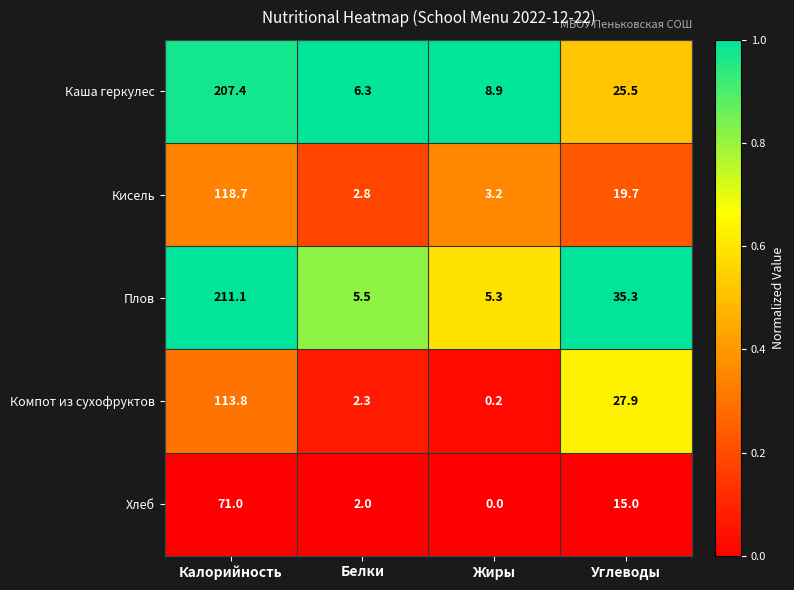

Between Калорийность and Углеводы, which series saw the biggest shift?

Каша геркулес